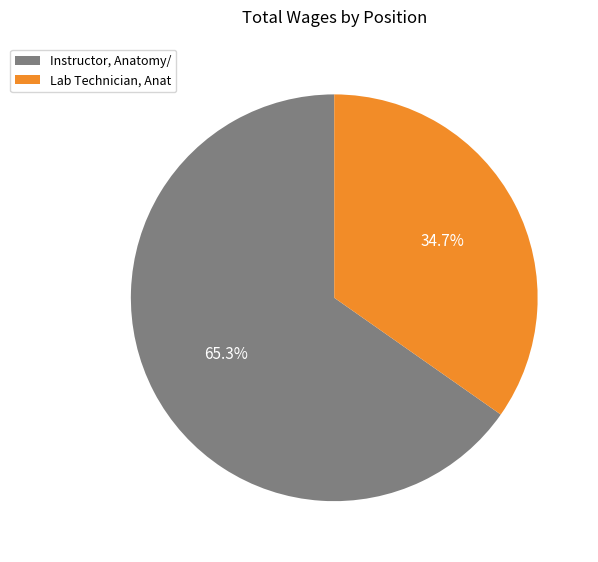

Is it true that Instructor, Anatomy/ is 65% of the pie?

True